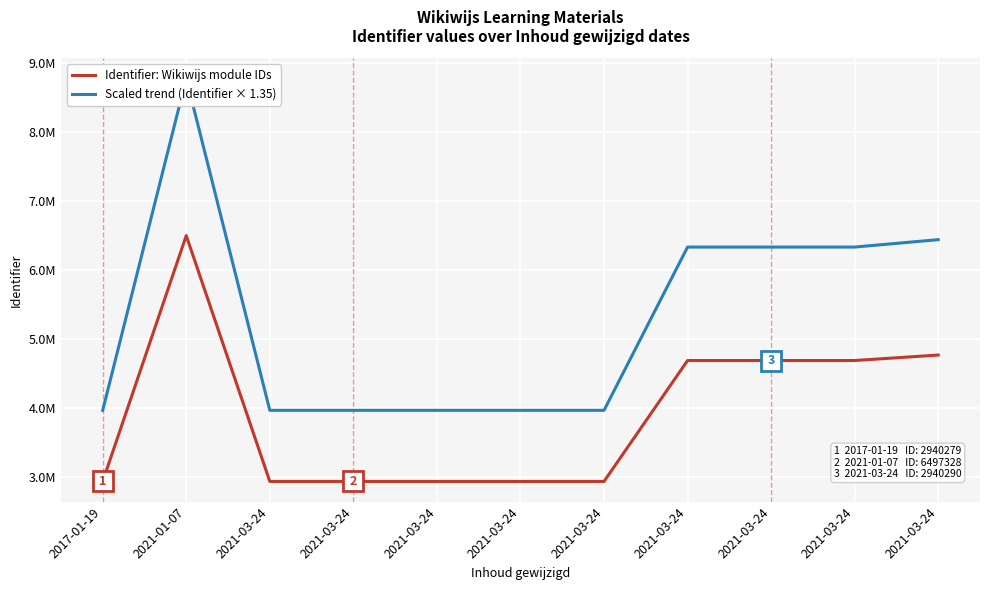

What is the approximate value of Identifier: Wikiwijs module IDs at 2021-03-24?

4689950.0